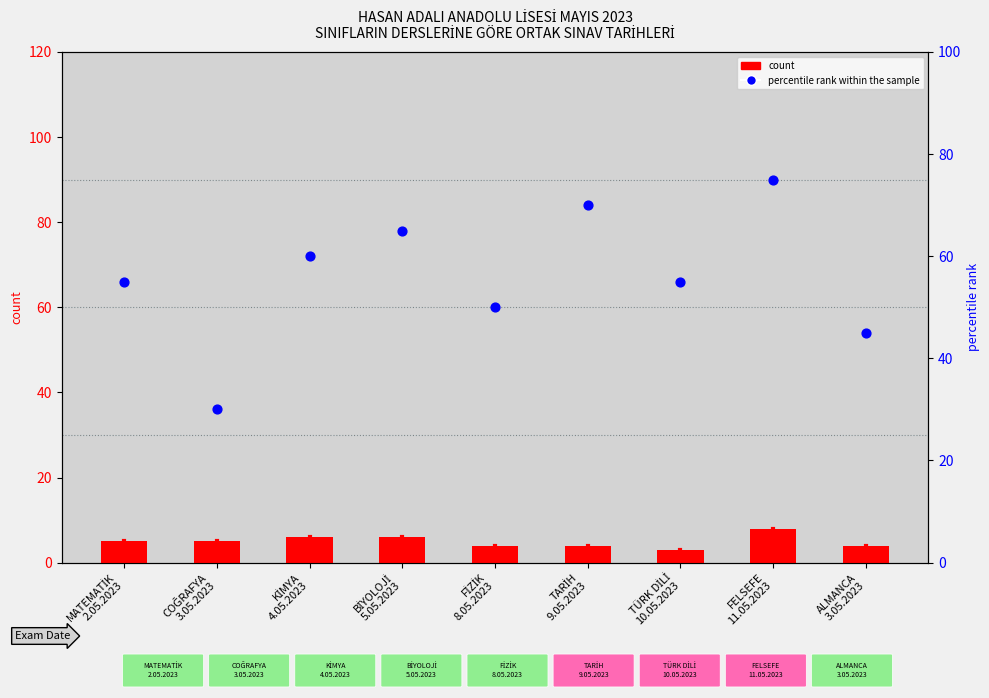

Is the value of count at TARİH
9.05.2023 greater than the value of percentile rank within the sample at BİYOLOJİ
5.05.2023?

No